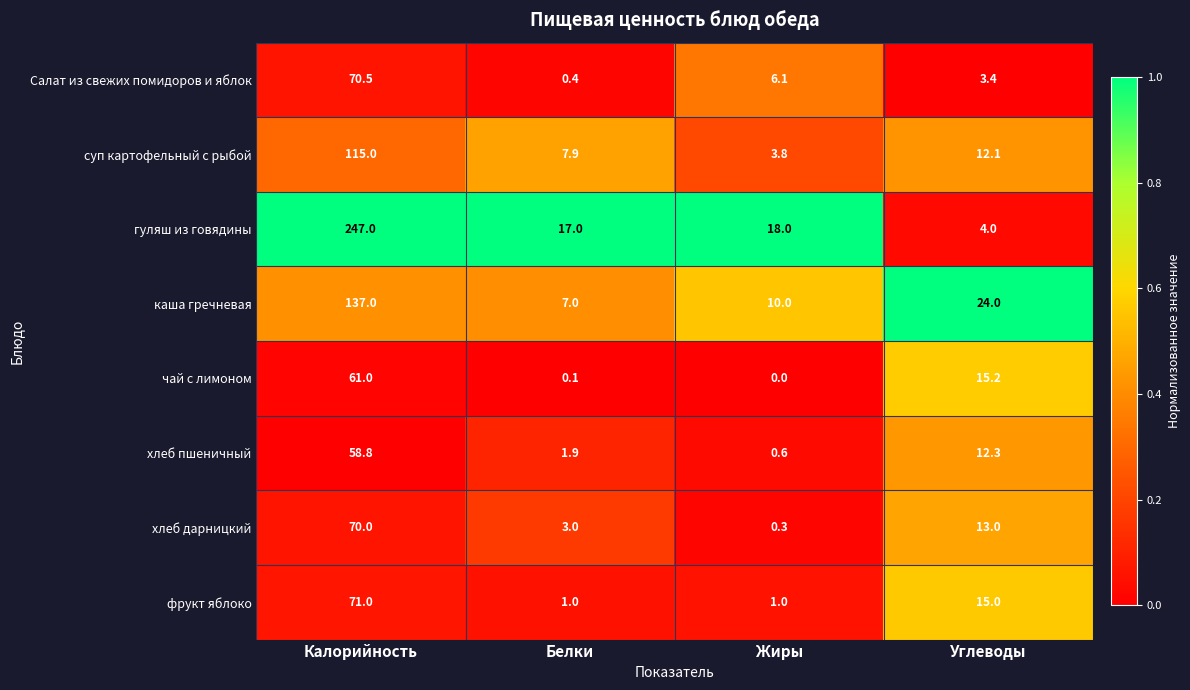

Rank the series by their maximum value, from lowest to highest.

хлеб пшеничный, чай с лимоном, хлеб дарницкий, Салат из свежих помидоров и яблок, фрукт яблоко, суп картофельный с рыбой, каша гречневая, гуляш из говядины